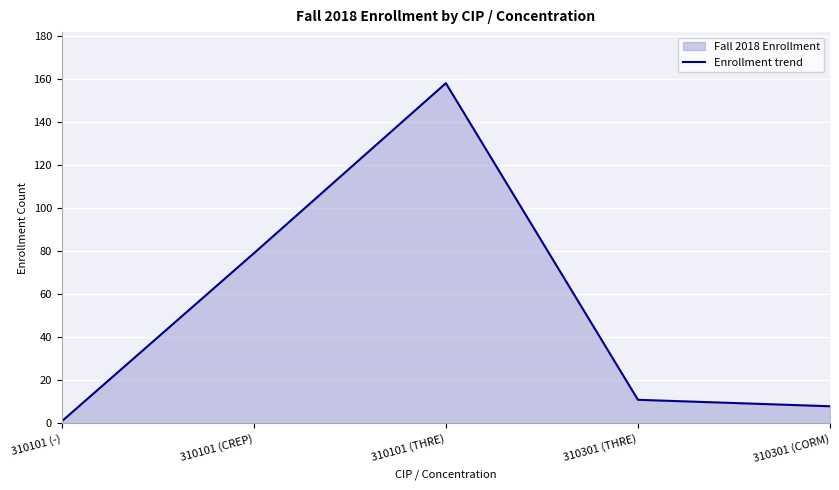

Reading left to right, what are all the values shown in this chart?

310101 (-)=1	310101 (CREP)=79	310101 (THRE)=158	310301 (THRE)=11	310301 (CORM)=8